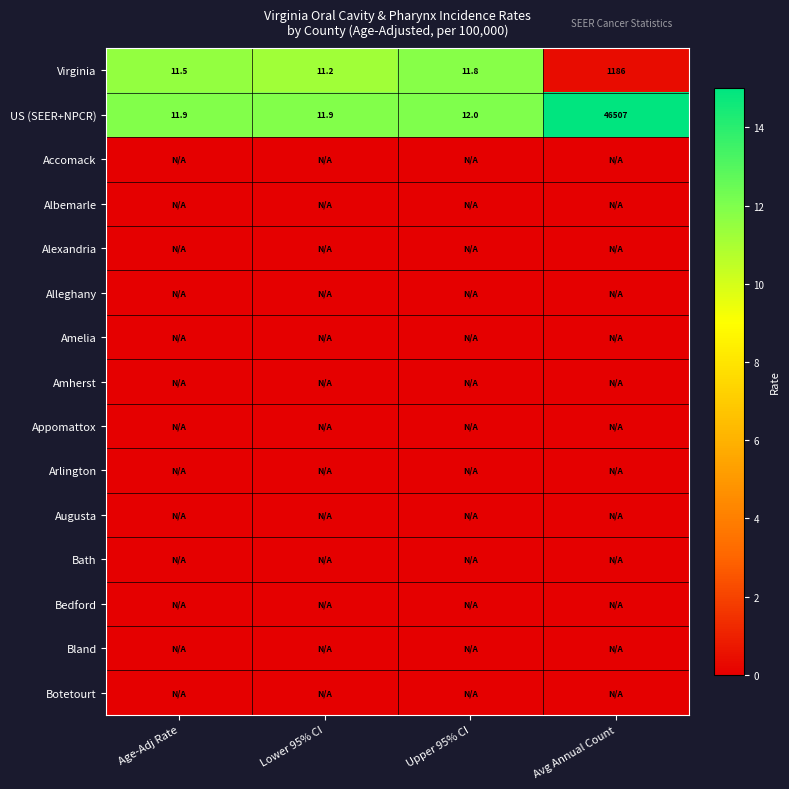

Count the number of data series in this chart.

15